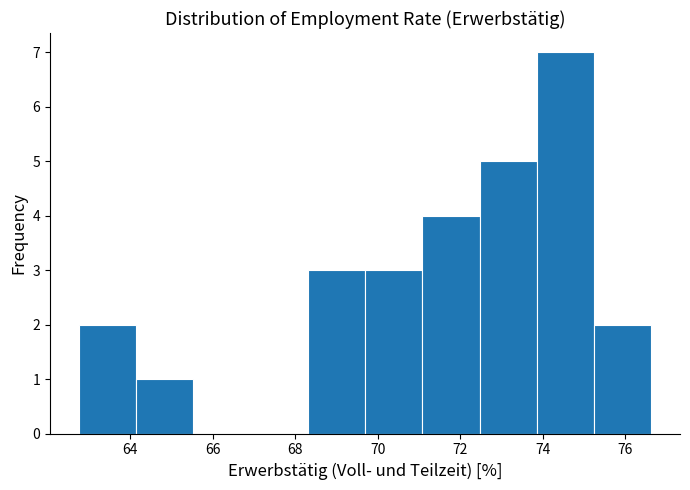

How tall is the bar that spans 64.2 to 65.6 on the x-axis? Neither the bar edges nor the heights are printed on the chart, so give them approximately, as read against the axes.

1